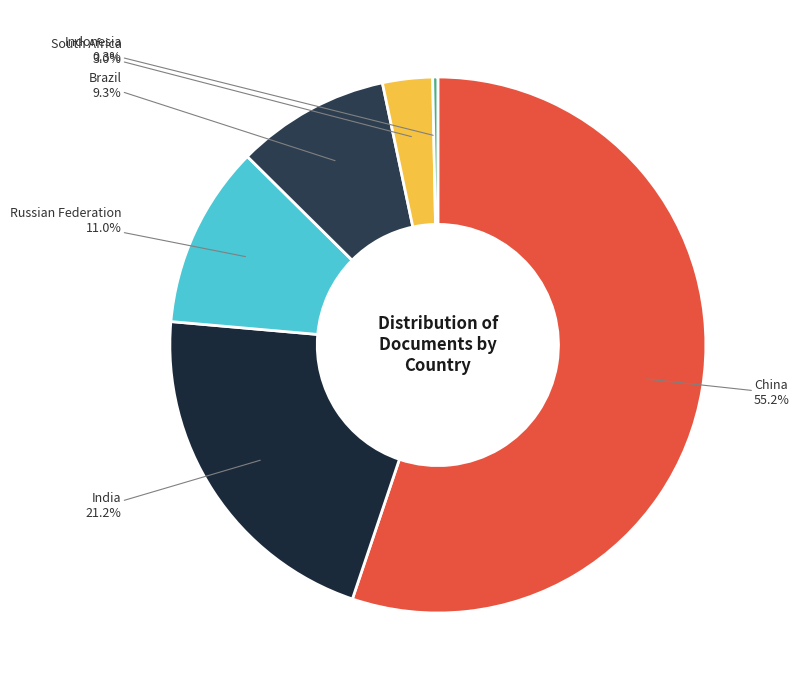

To the nearest percent, what is the combined percentage of South Africa and India?

24%